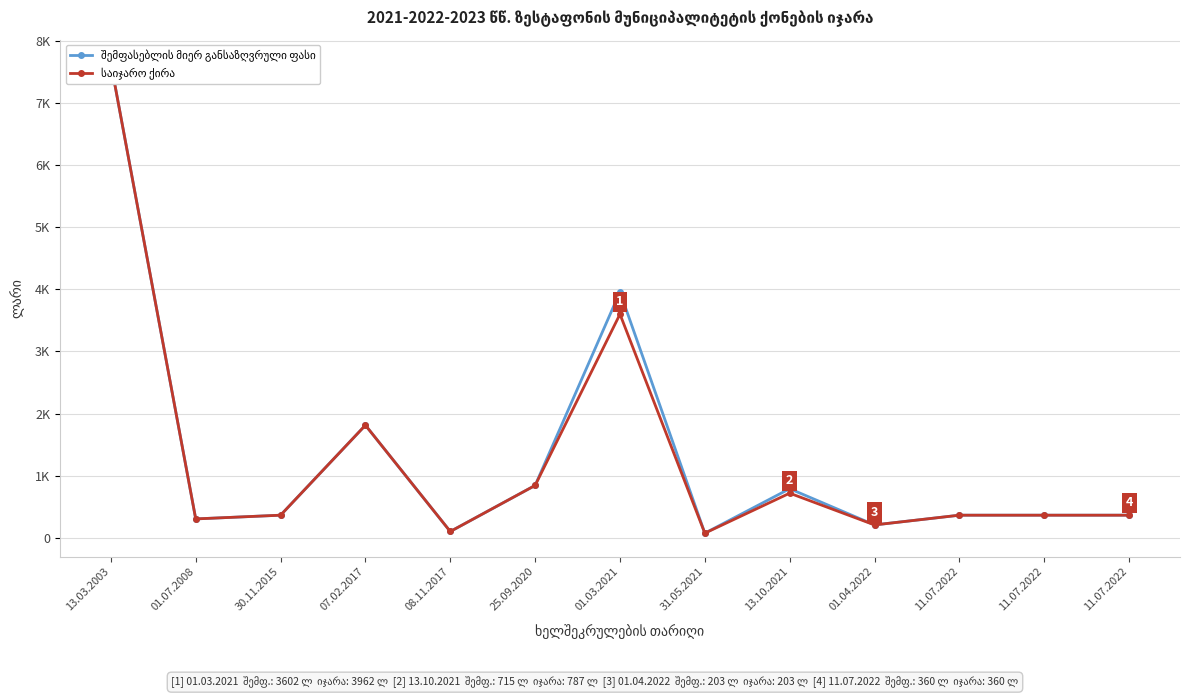

What is the difference between the second highest and minimum values in the შემფასებლის მიერ განსაზღვრული ფასი series?

3892